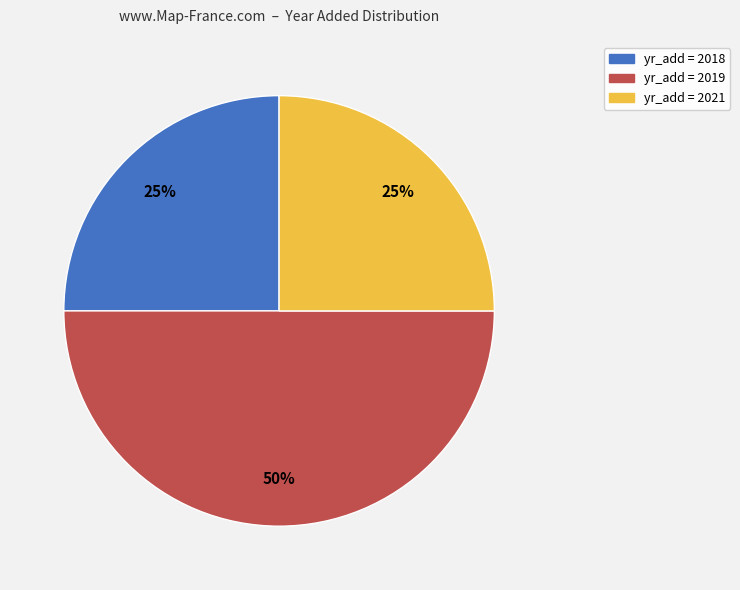

To the nearest percent, what is the average slice percentage?

33%